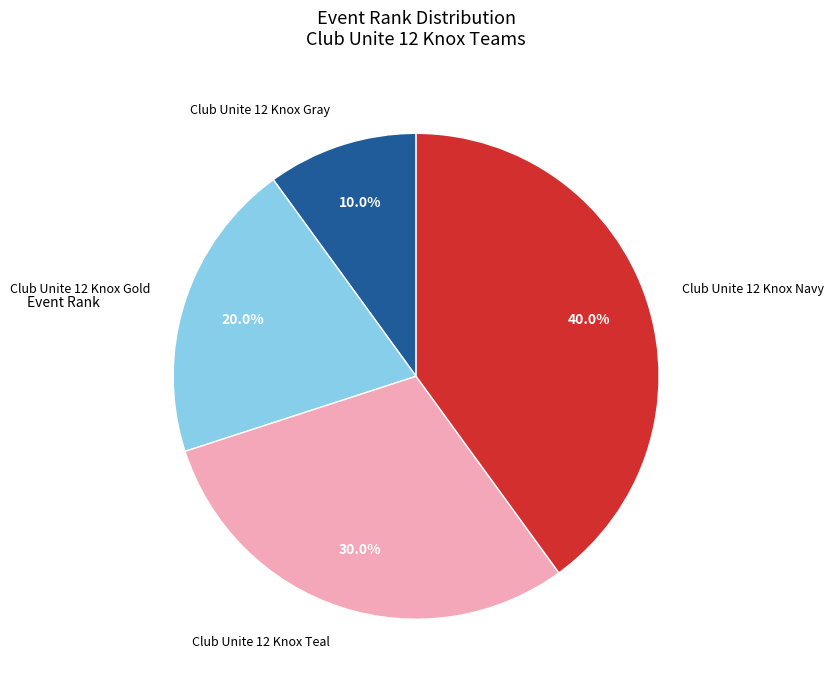

Count the number of slices in the pie.

4